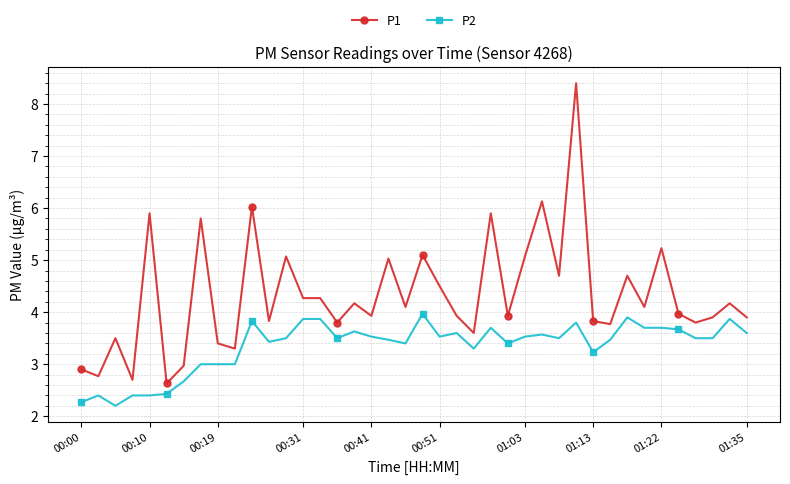

How many values in the P1 series exceed 4?

20